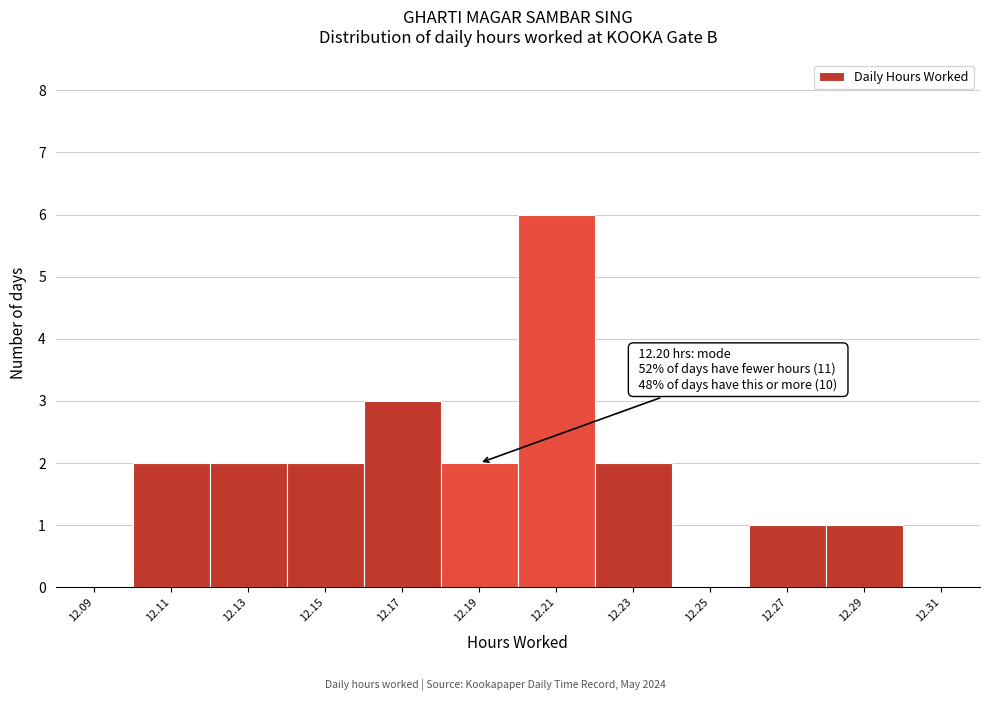

Over which range of the x-axis is the bar tallest?

12.20 to 12.22